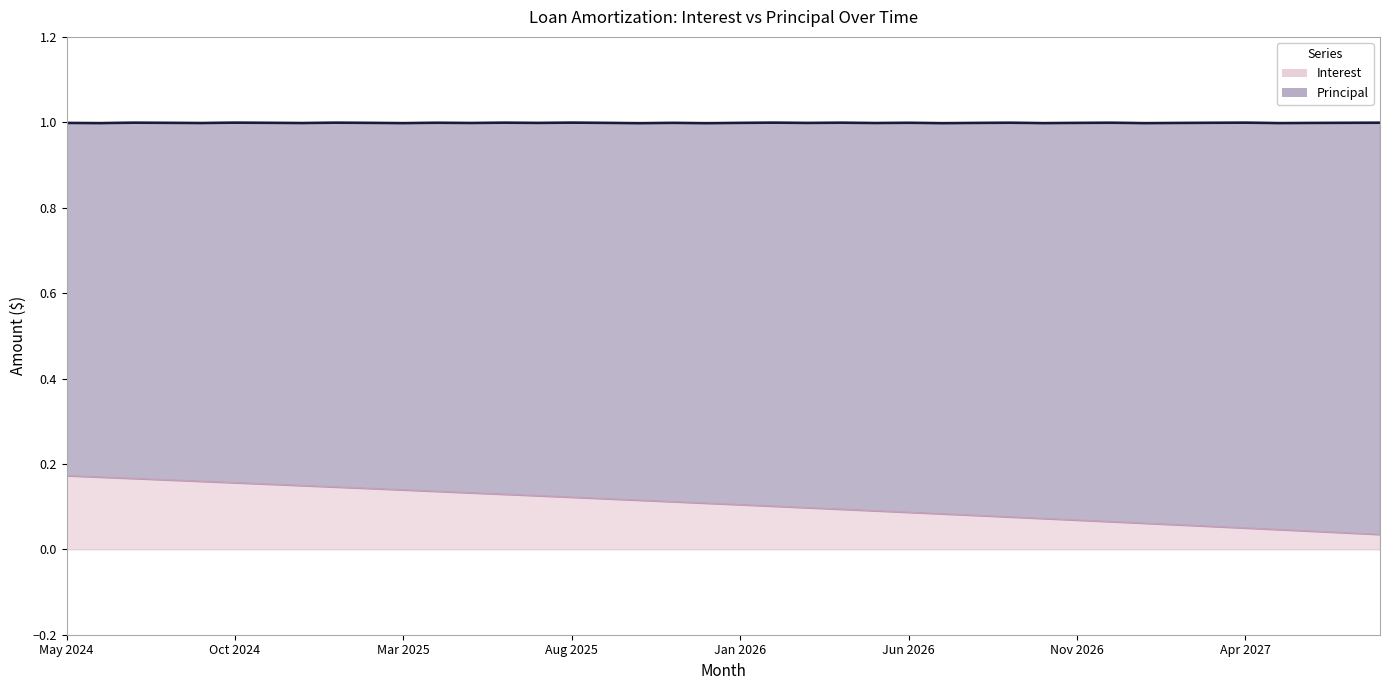

Which label corresponds to the smallest value in the chart?

Aug 2027